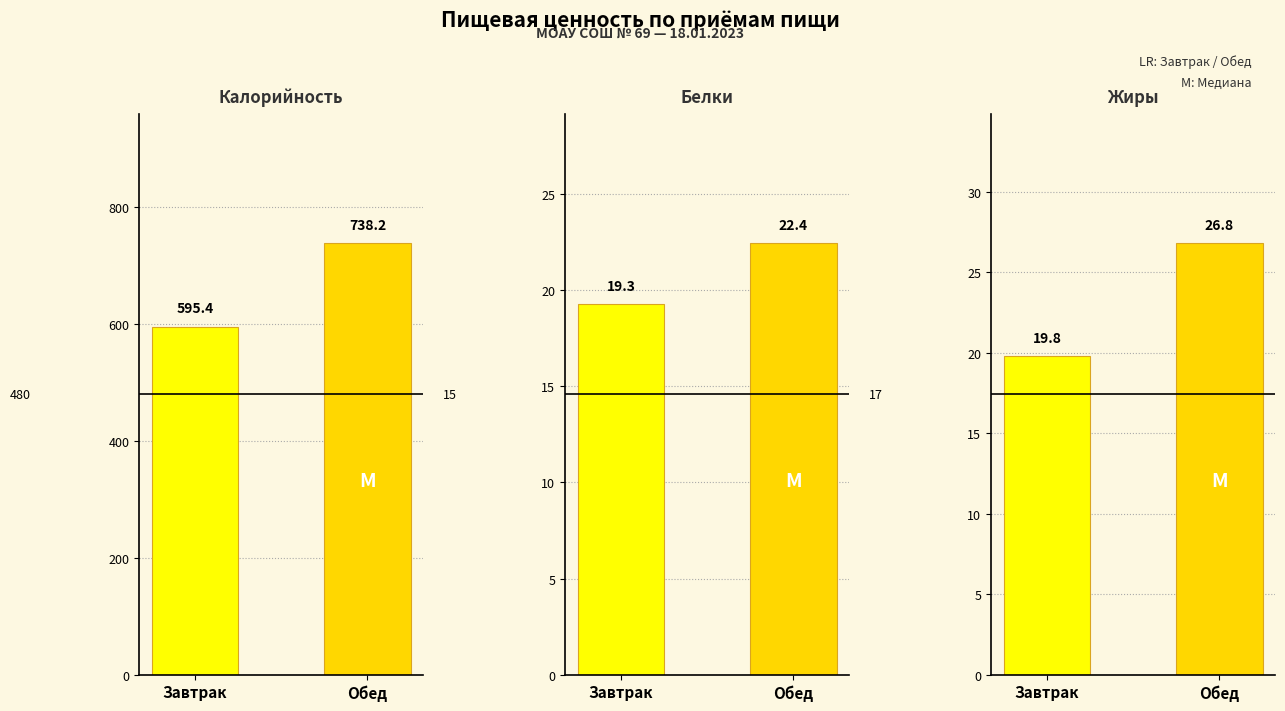

Which label corresponds to the smallest value in the chart?

Завтрак